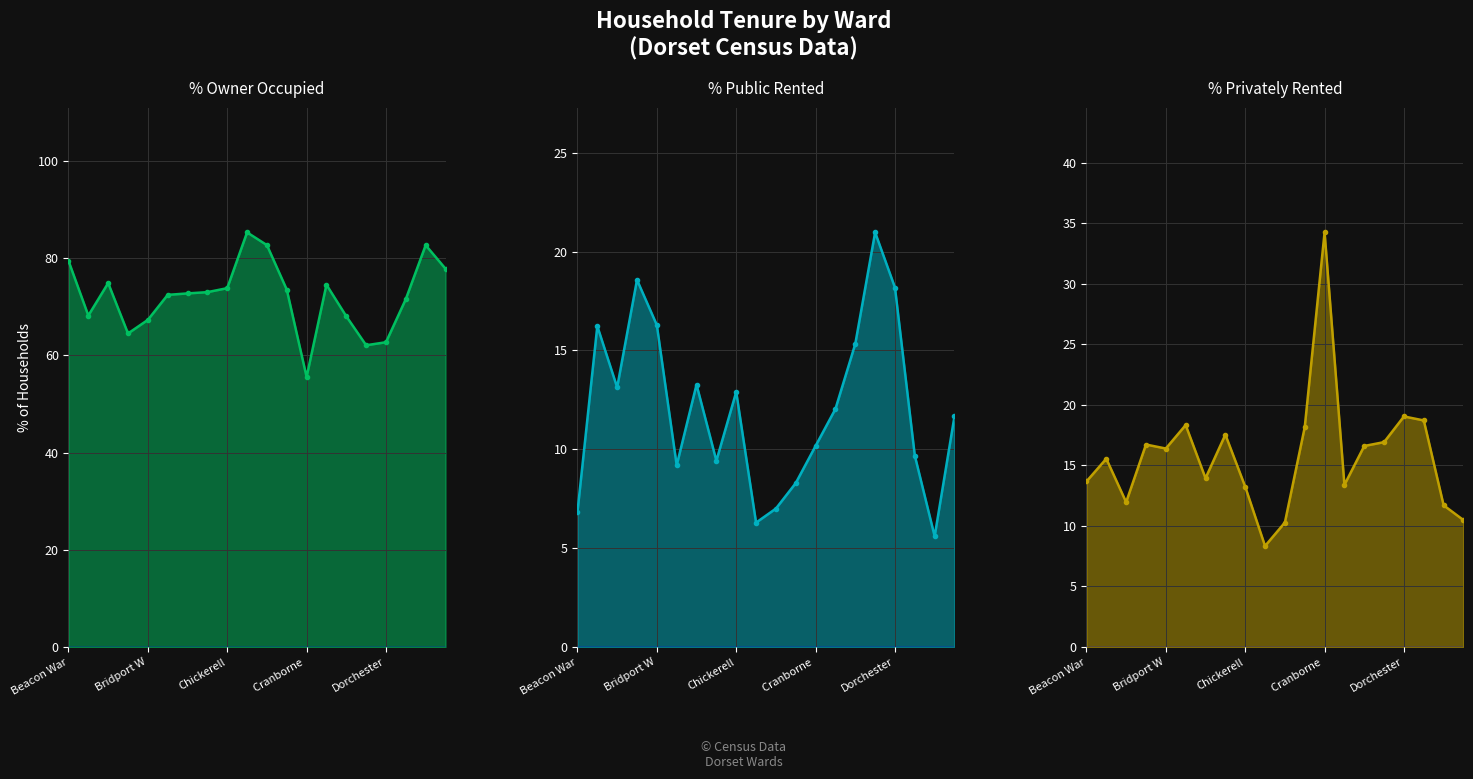

Which series has the largest range (max minus min)?

% Owner Occupied